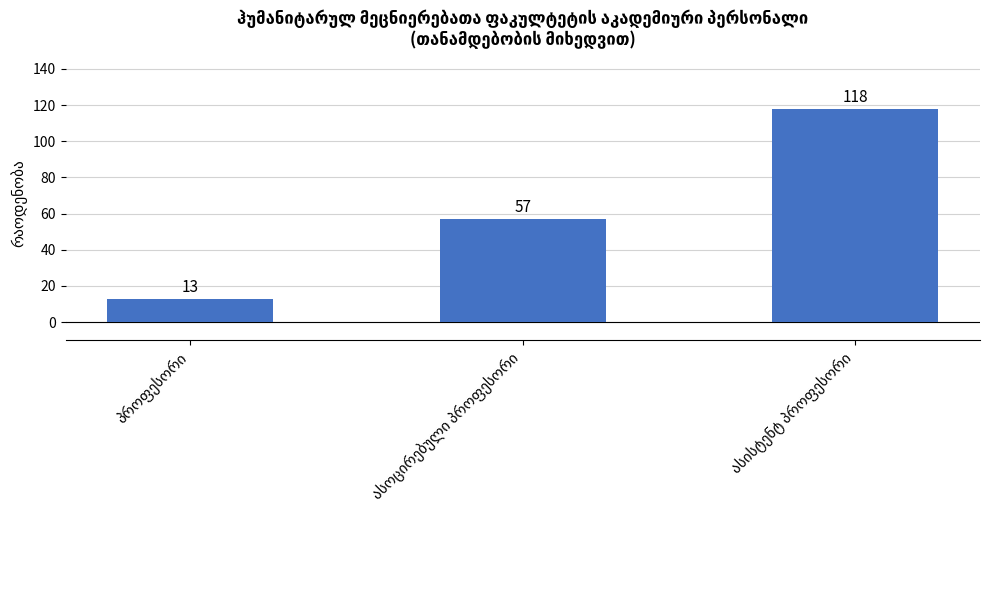

What is the smallest value displayed?

13